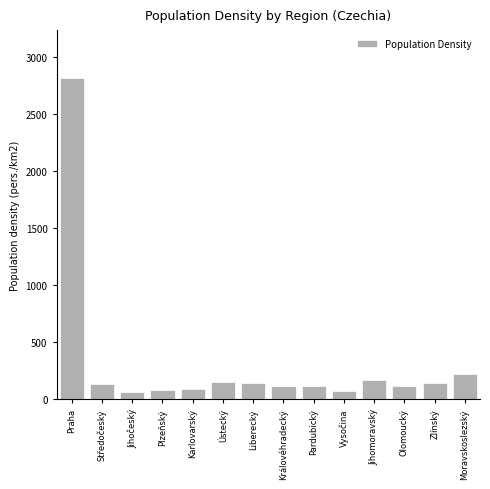

What is the change in value from Karlovarský to Moravskoslezský?

+129.2